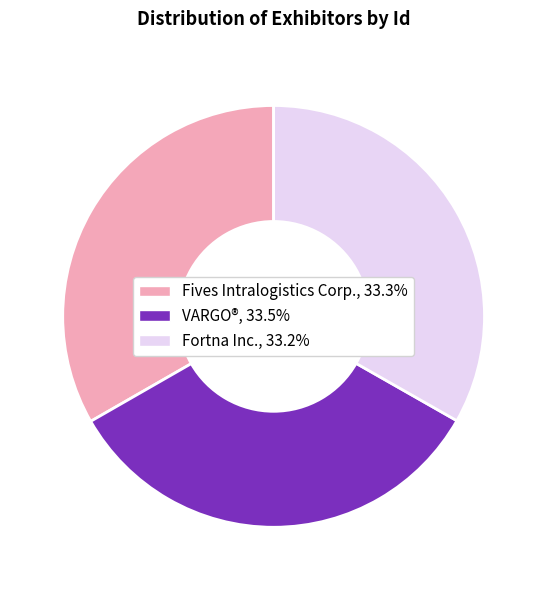

The VARGO® slice represents 33% of the pie. True or false?

True